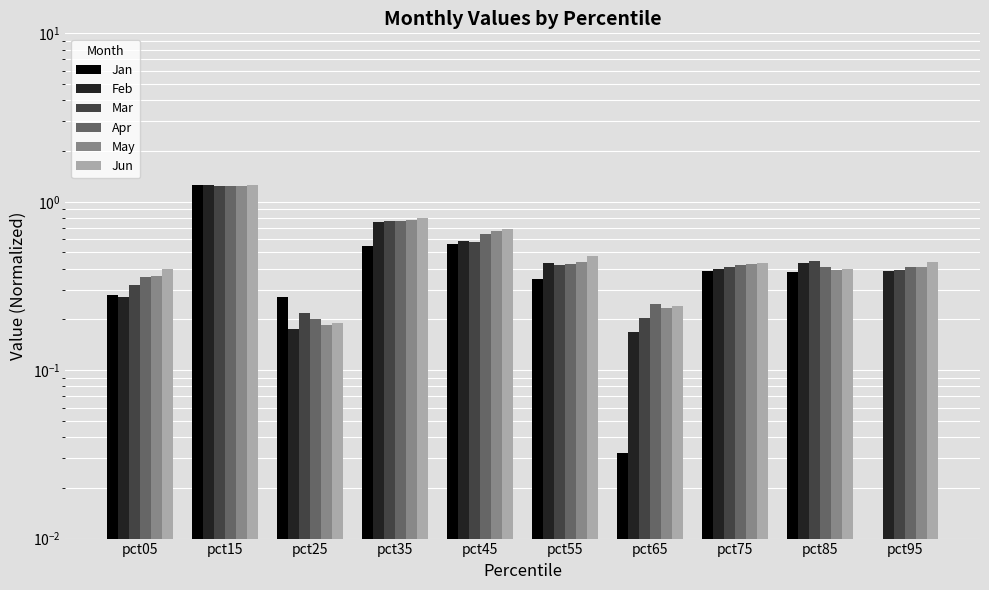

Count the number of categories in the chart.

10